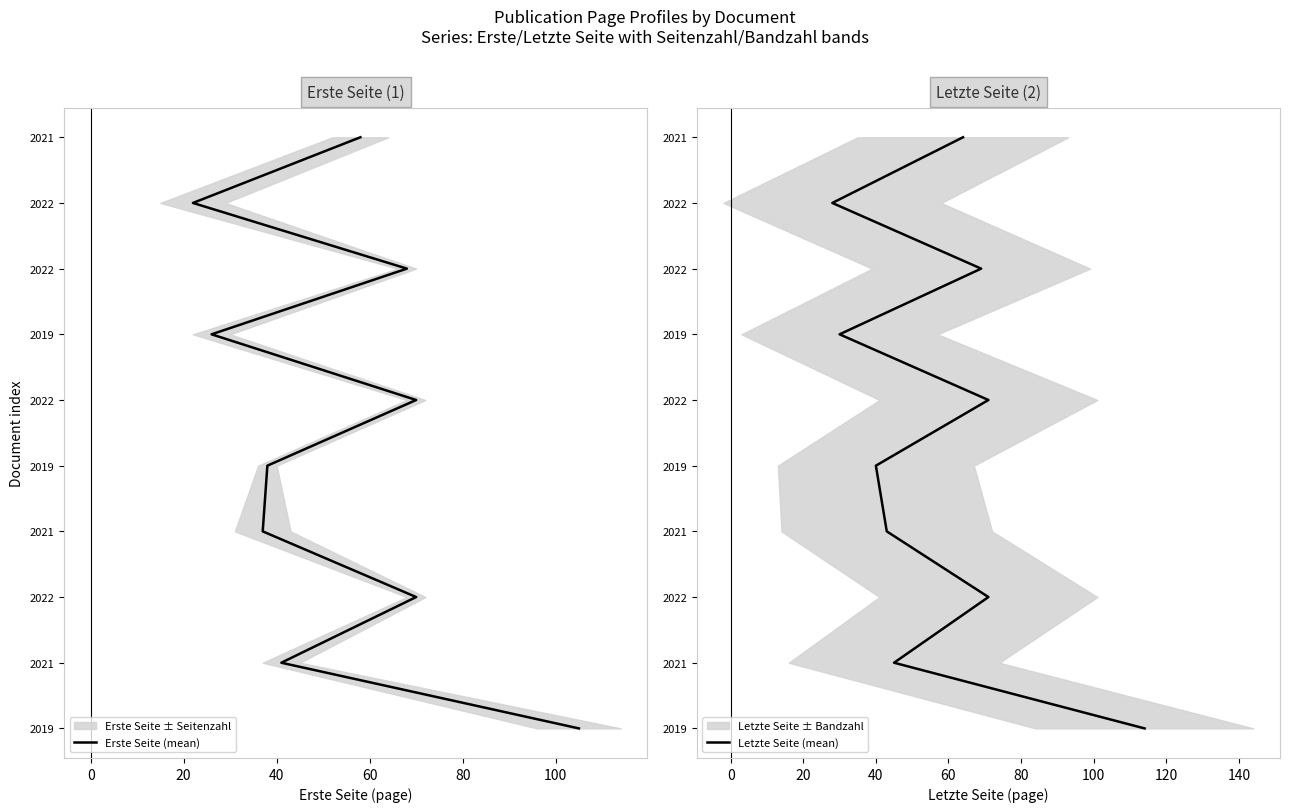

Which has a higher value, 0 or 20?

20